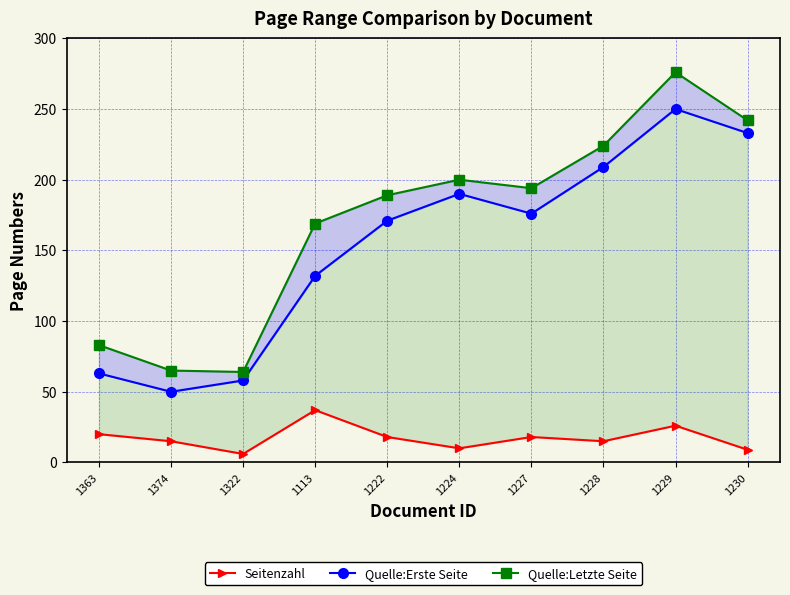

What position from the right is 1374?

9